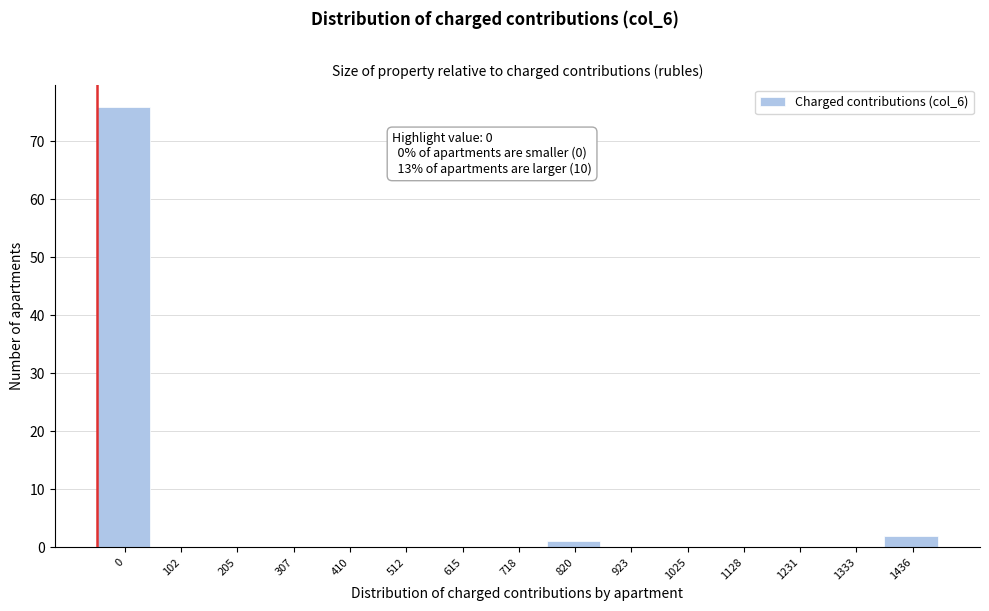

Reading right to left, extract all data points from this chart.

1436=2	1333=0	1231=0	1128=0	1025=0	923=0	820=1	718=0	615=0	512=0	410=0	307=0	205=0	102=0	0=76